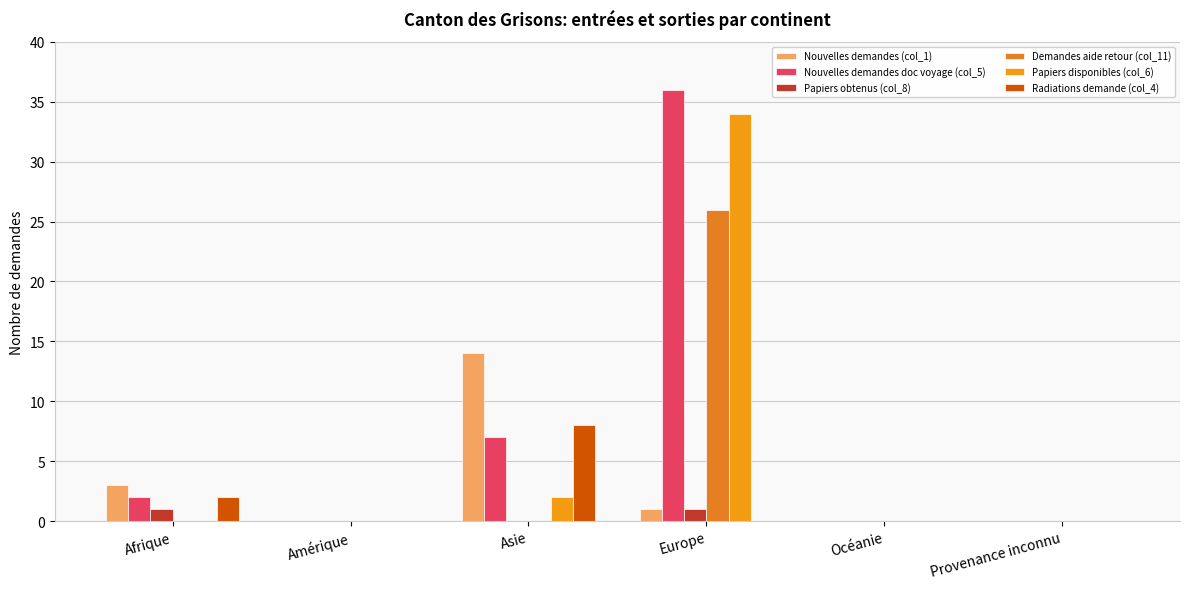

How many groups of bars are there?

6